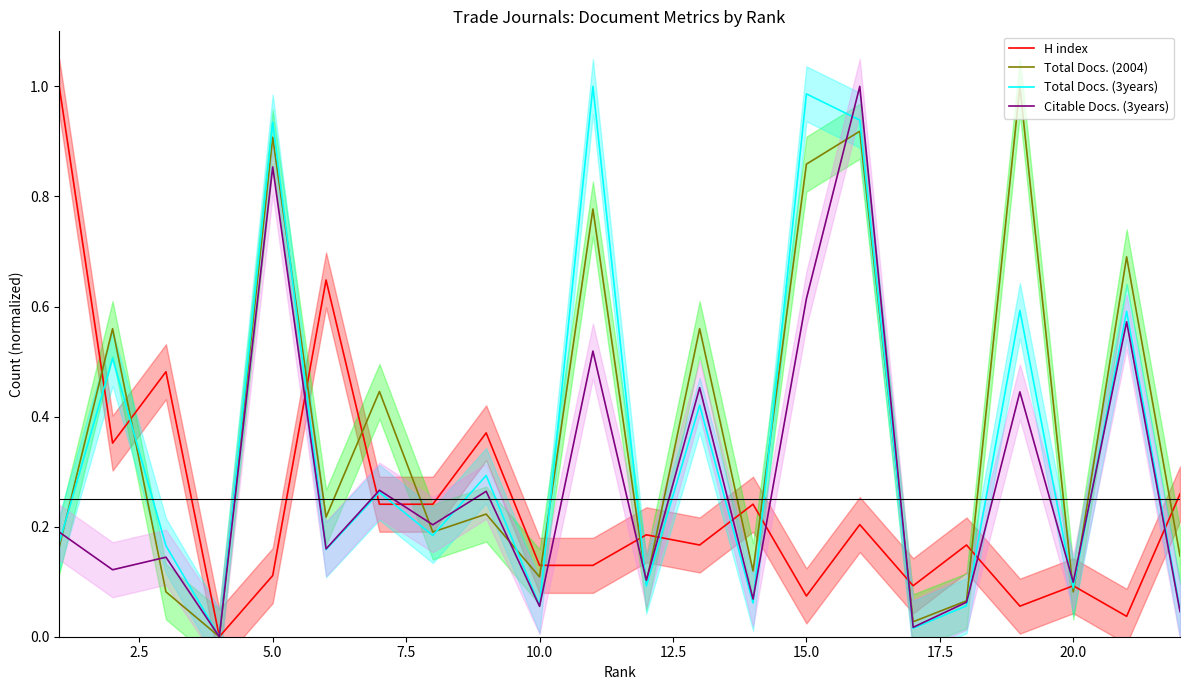

What is the highest value of the Total Docs. (2004) series?

1.0